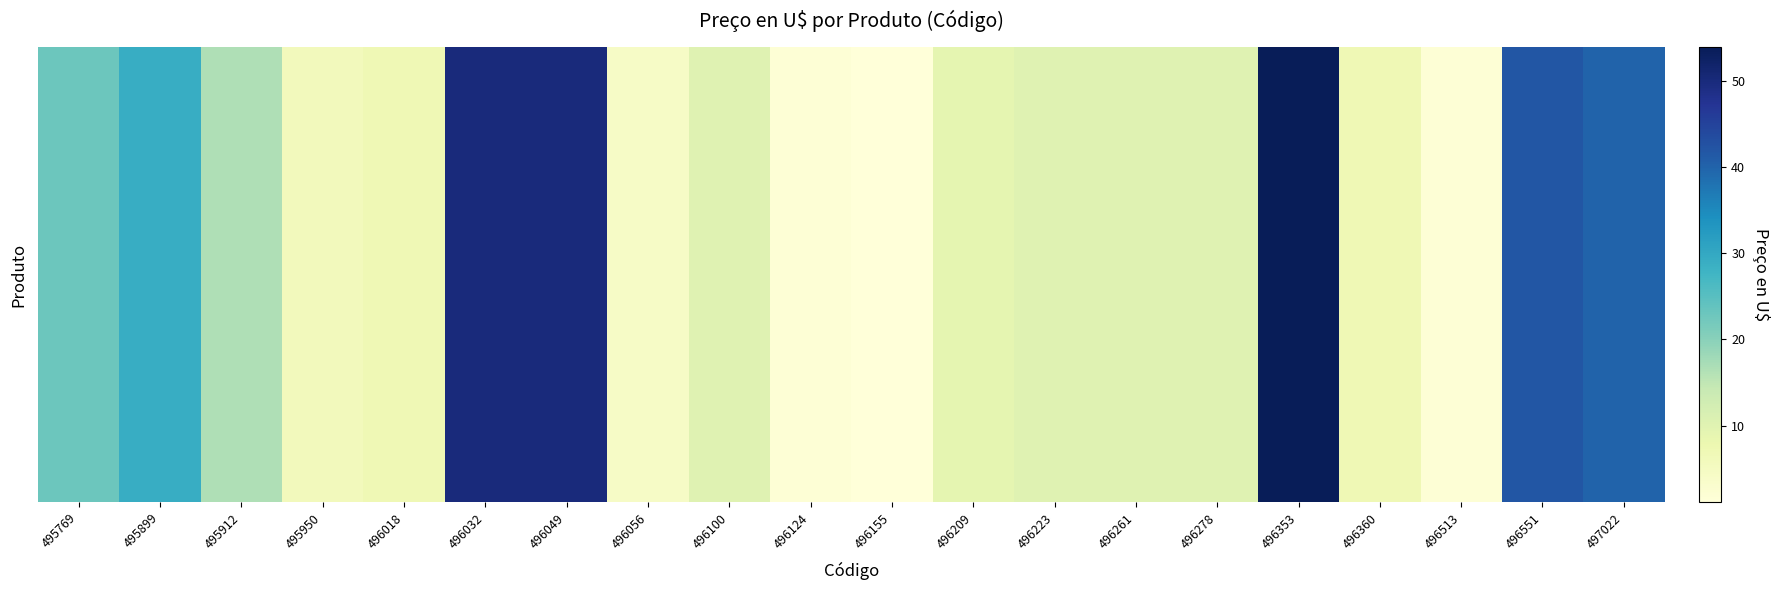

Count the number of values greater than 10.

8